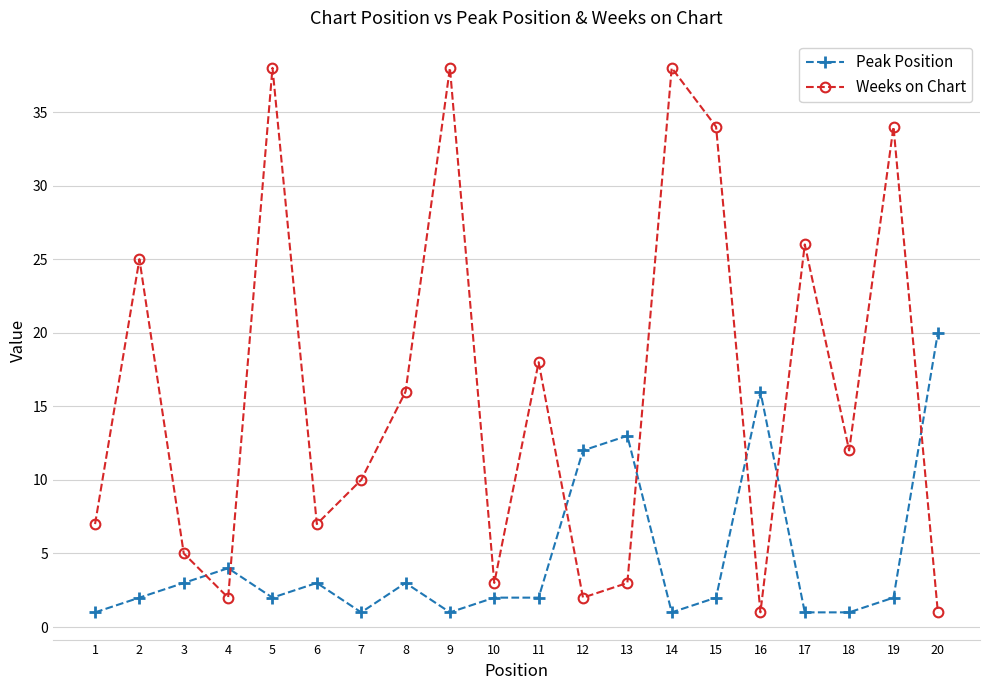

What is the smallest value displayed?

1